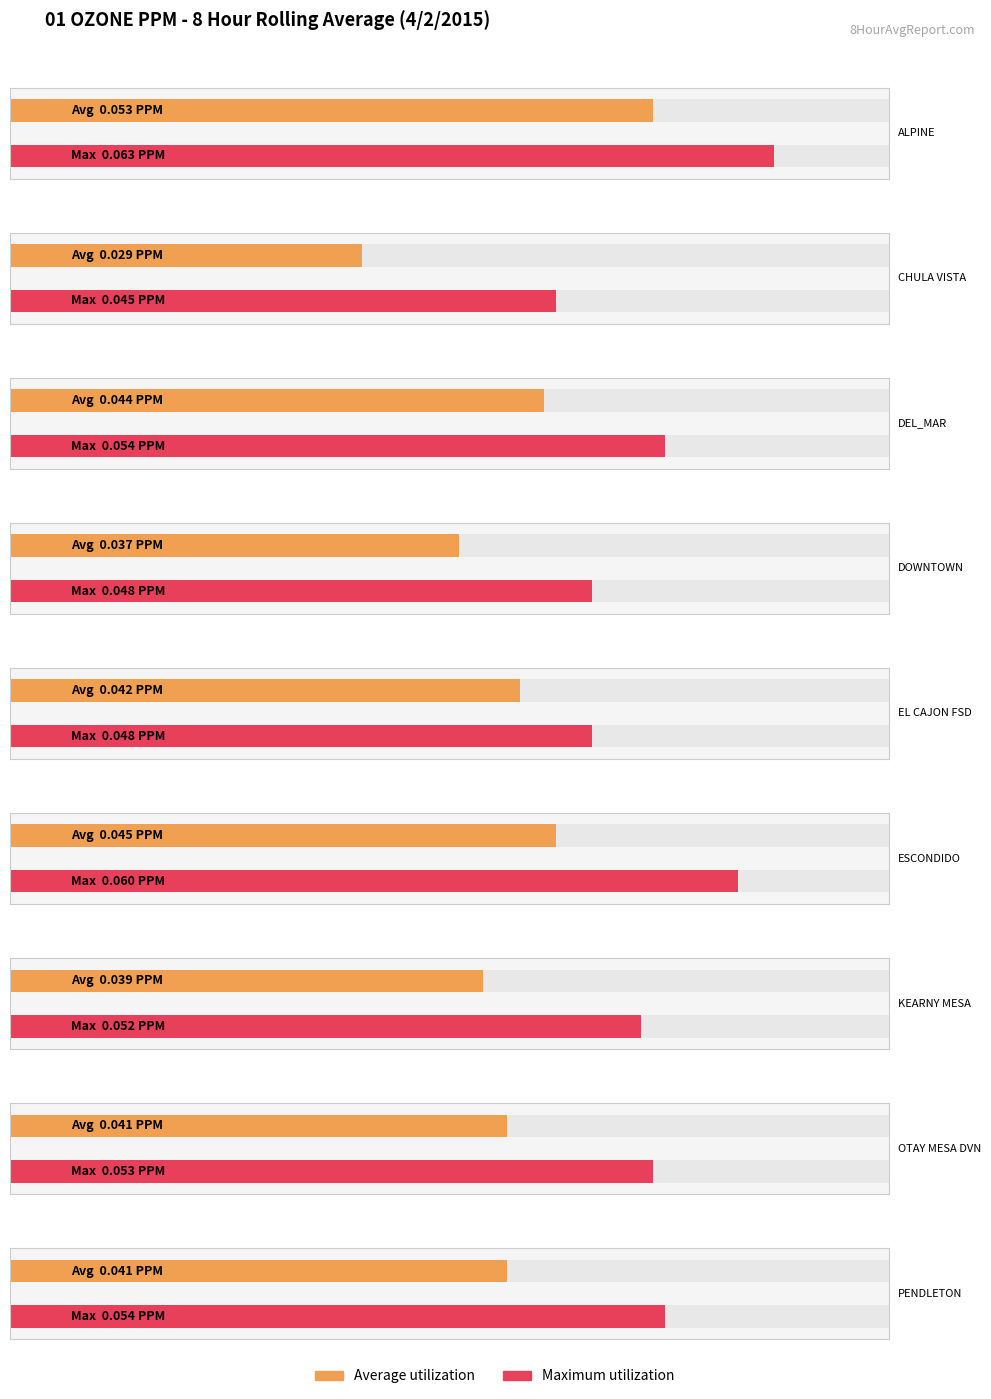

Is the value of Maximum utilization at ALPINE greater than the value of Average utilization at EL CAJON FSD?

Yes